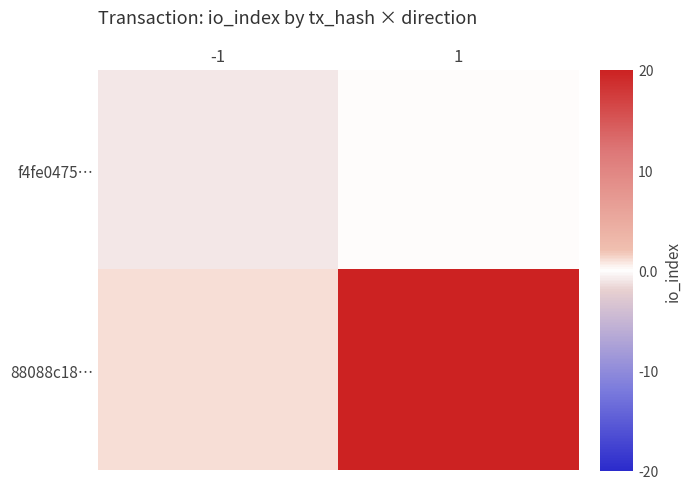

What is the maximum value shown in the chart?

20